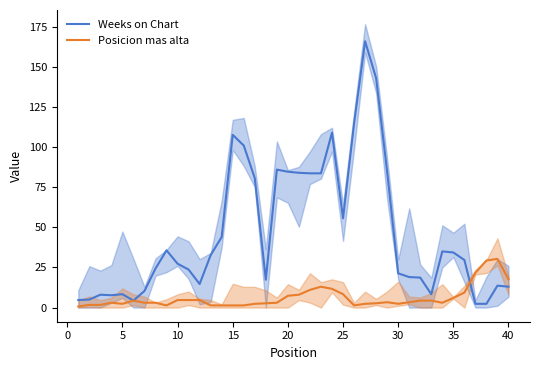

What is the maximum value for Weeks on Chart?

166.0